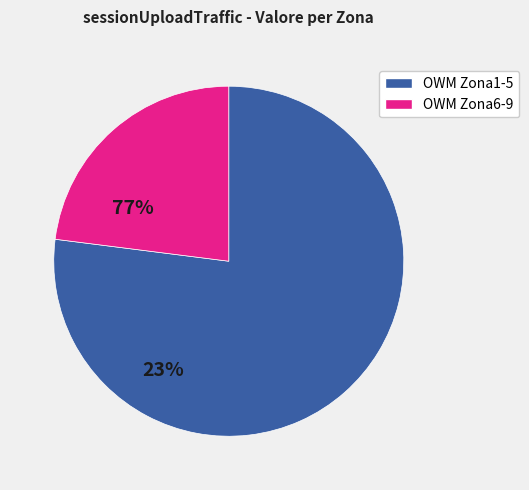

How many segments does this pie chart have?

2